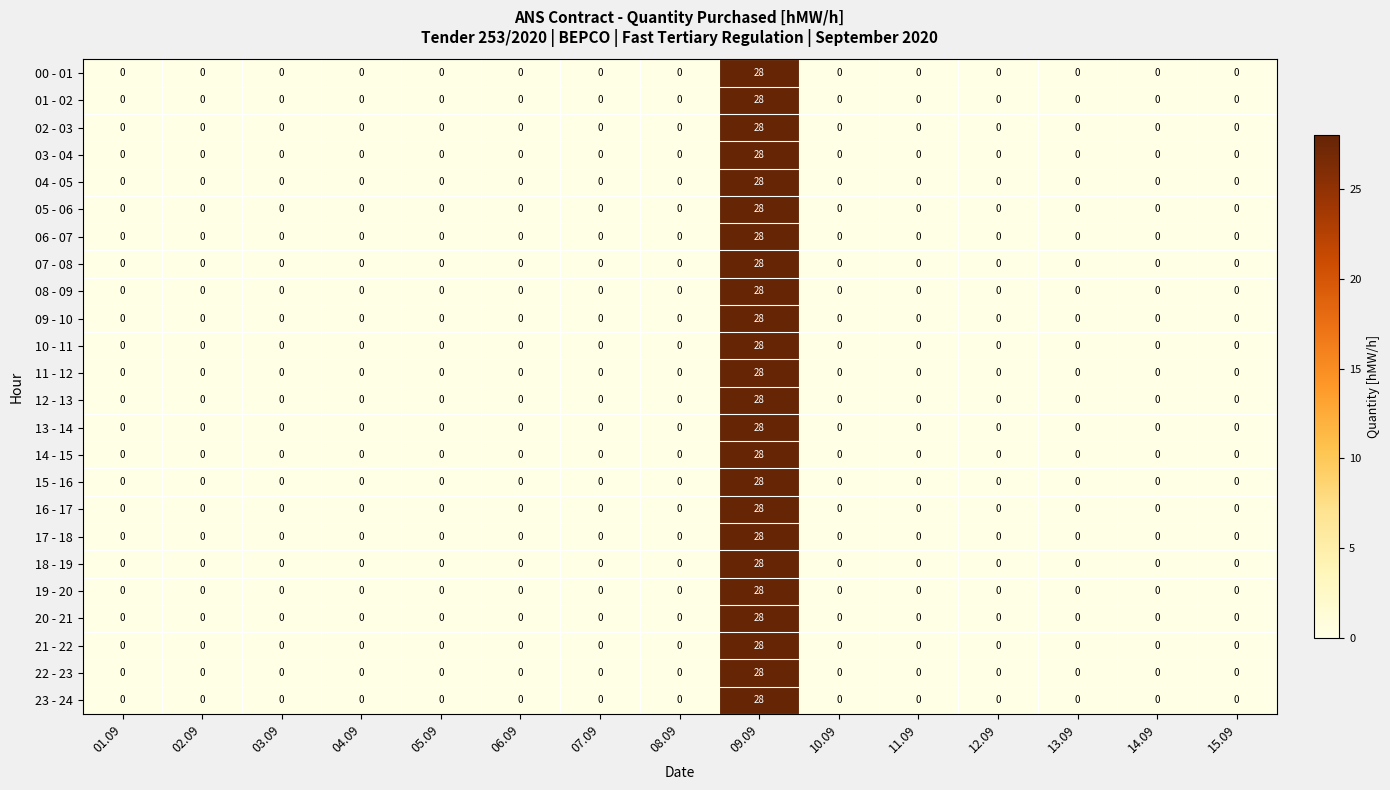

The 03 - 04 series shows 0 at 01.09. True or false?

True